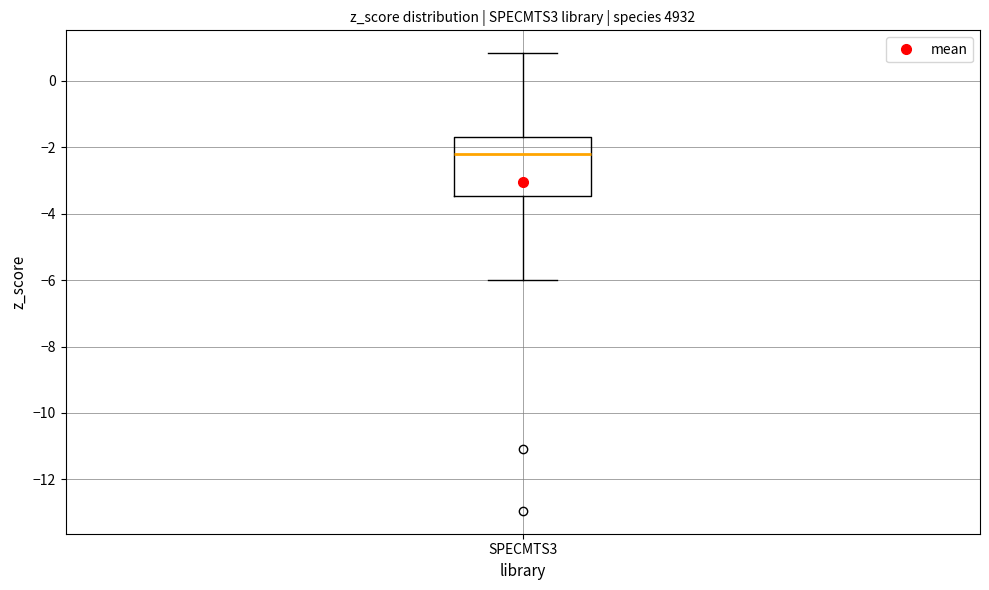

Transcribe this box plot: give where the median line is, the range the box spans, and where the two whiskers end, as read against the y-axis. The values are not printed on the chart, so give them approximately, as read against the axis.

median -2.2, box -3.4 to -1.6, whiskers -6.0 to 0.8